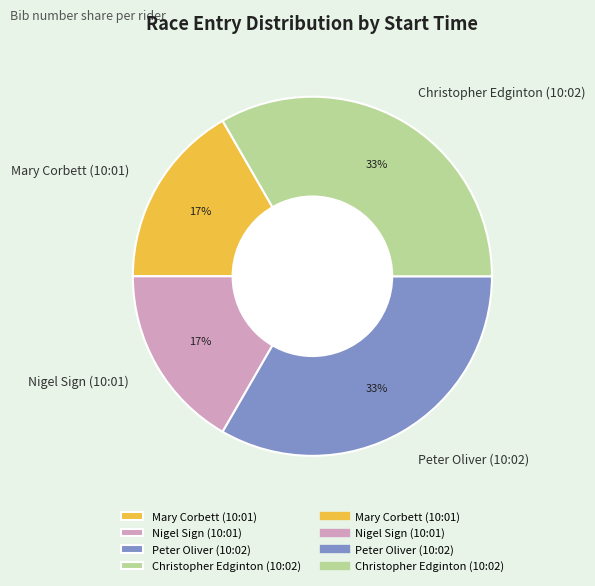

What percentage is the Christopher Edginton (10:02) slice, to the nearest percent?

33%